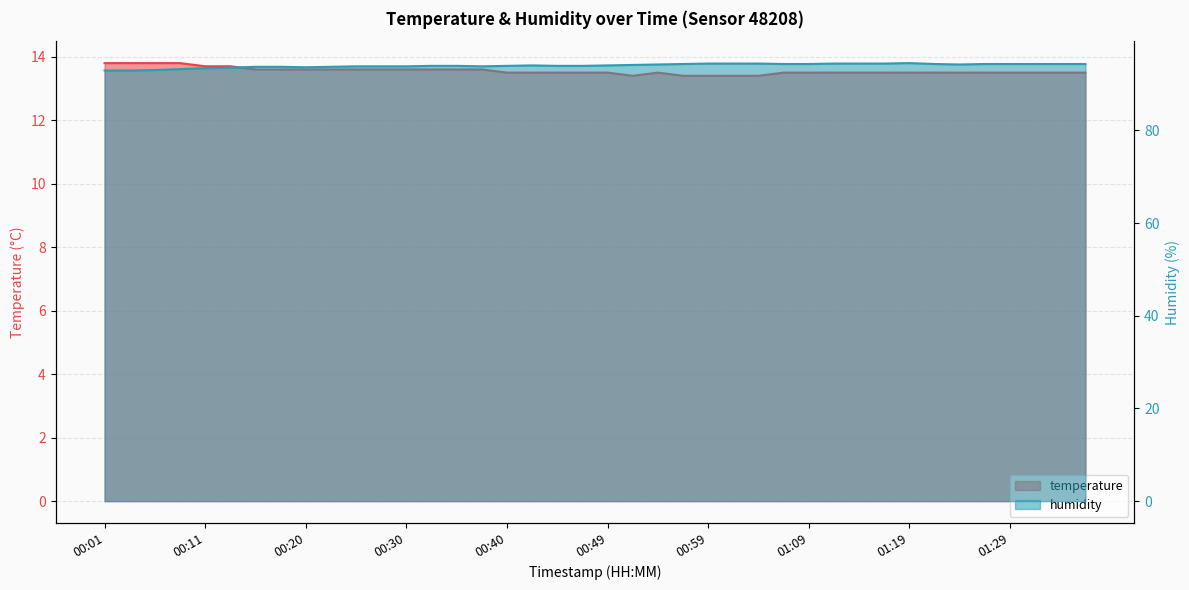

Does the chart display data point markers on the line(s)?

No